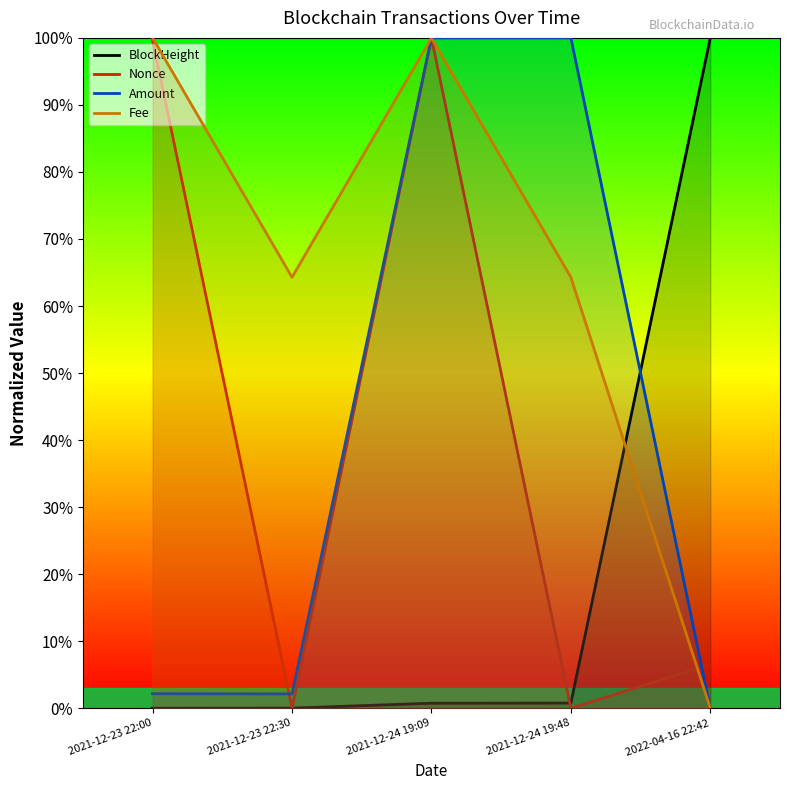

True or false: Nonce has more than 2 points higher than both neighbors.

False